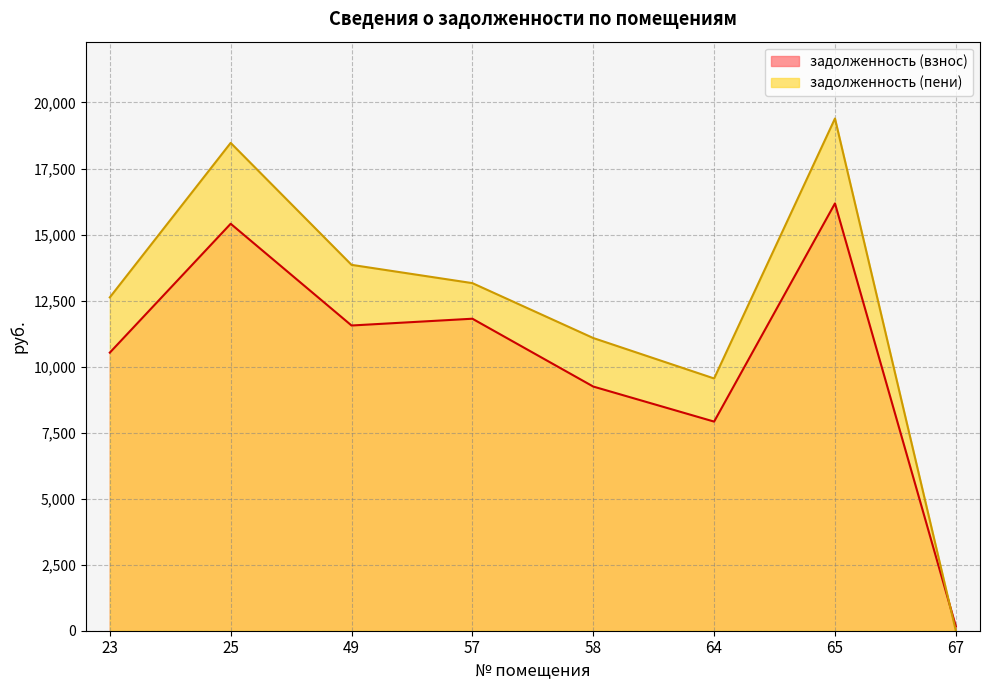

True or false: задолженность has a value of 9244.8 at 58.

True